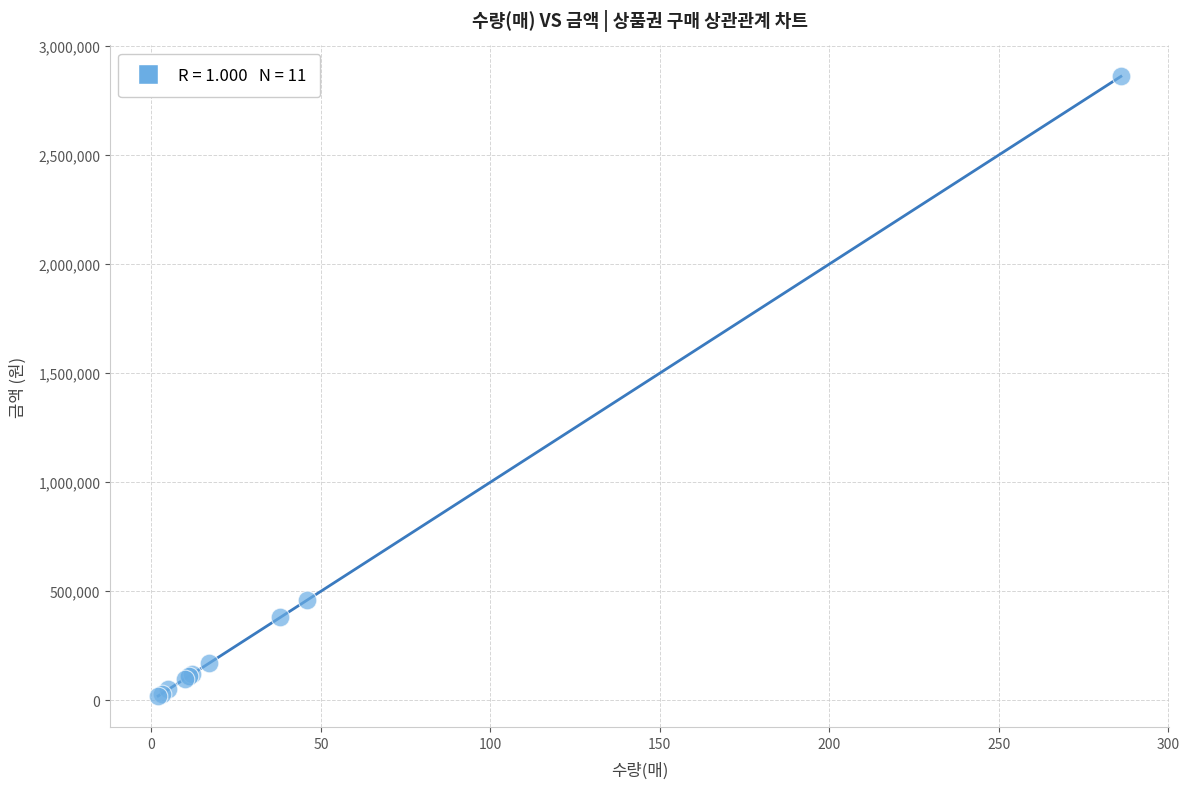

What Y value in the scatter plot is closest to 1440000?

460000